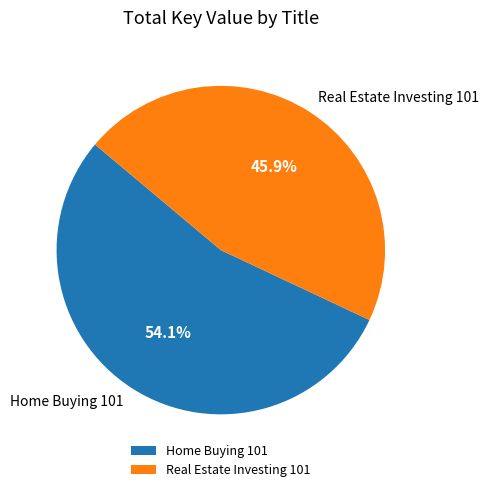

To the nearest percent, what is the difference between the largest and smallest slice percentages?

8%